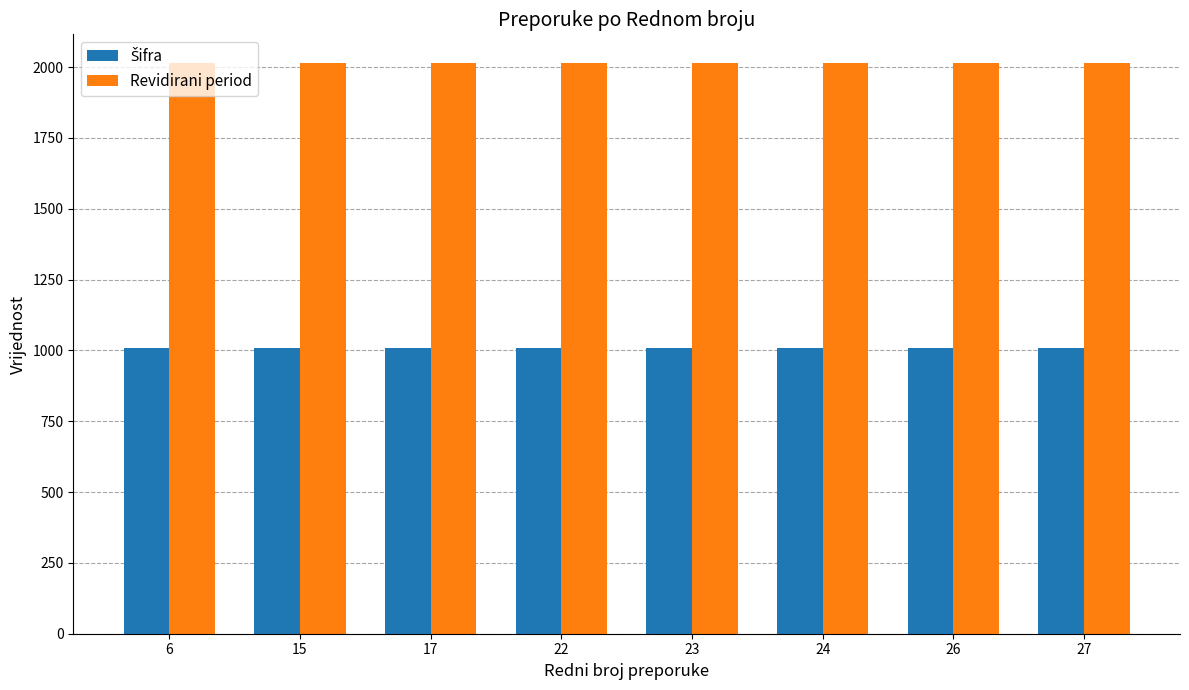

What is the total value across all series at 15?

3022